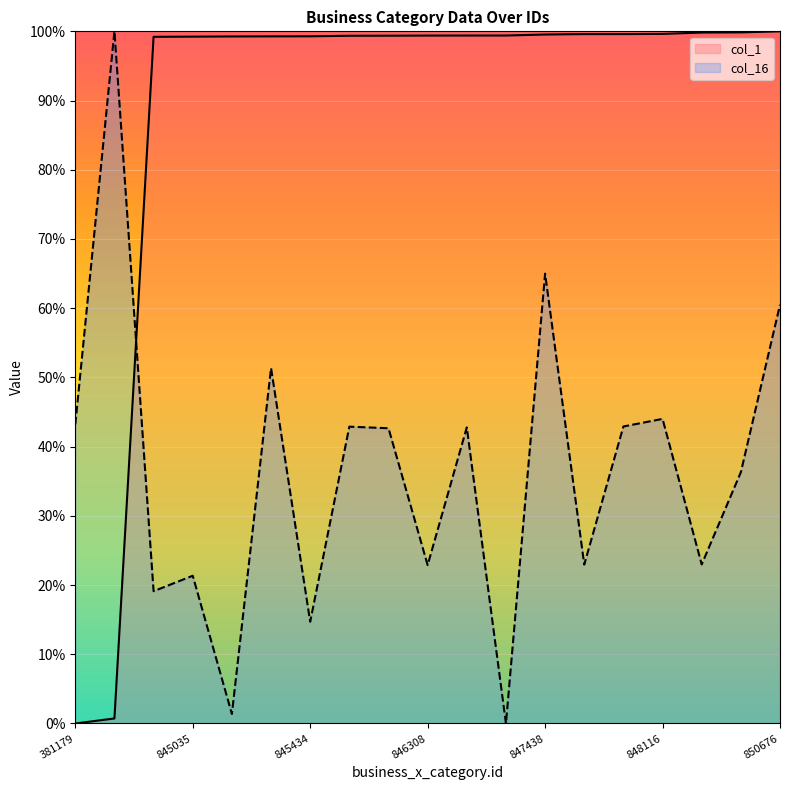

Rank the series by their maximum value, from highest to lowest.

col_1, col_16